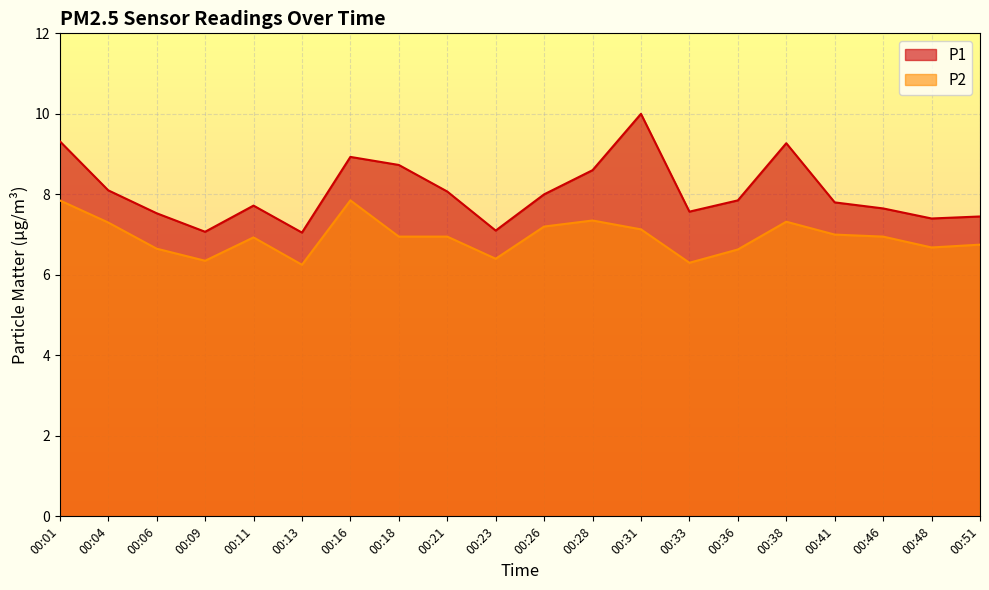

True or false: P1 and P2 cross at least once.

False